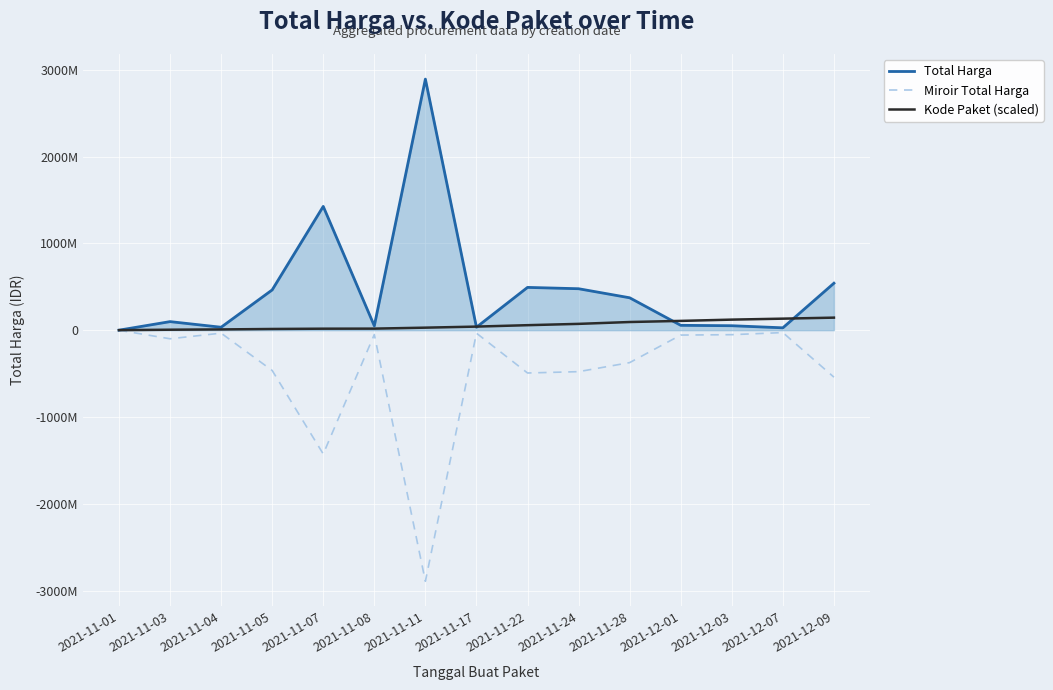

What is the difference between the highest and lowest values at 2021-12-09?

1082142000.0